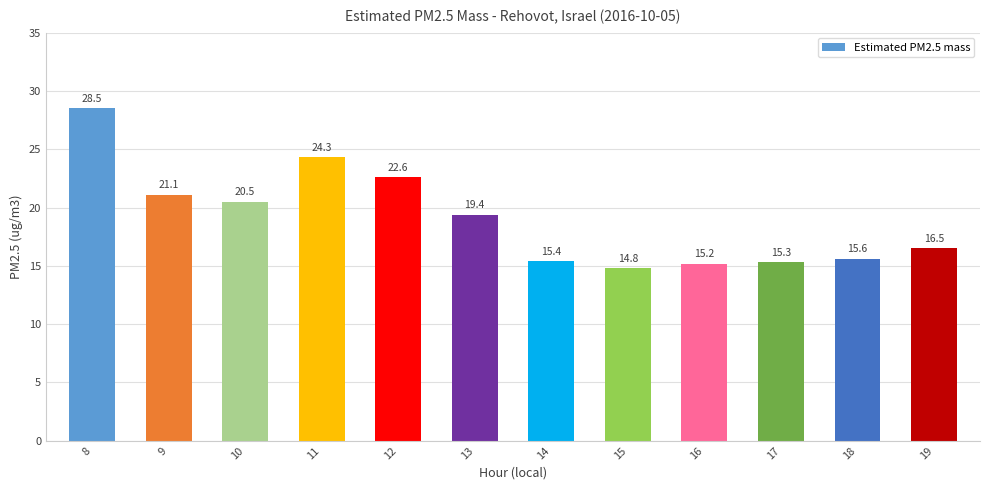

True or false: the data shows 20.5 at 10.

True